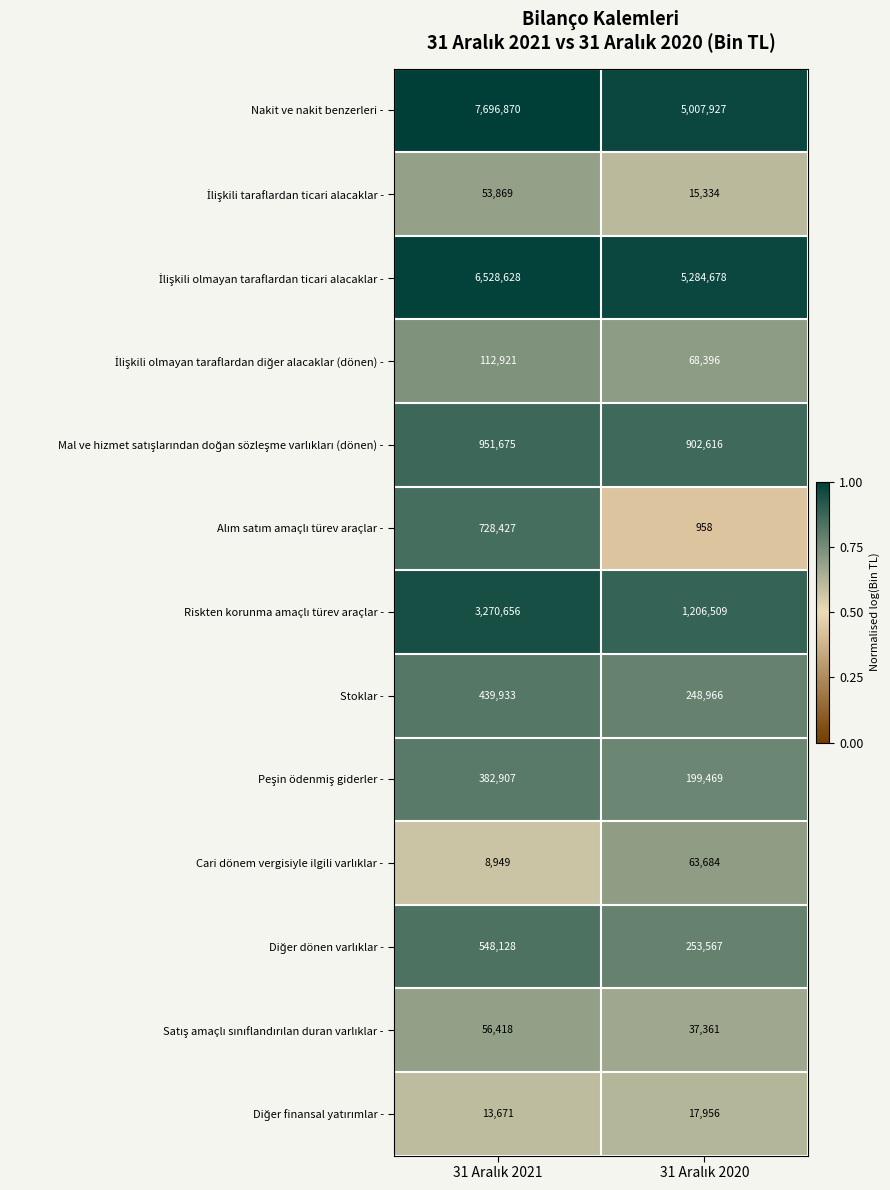

Which series has the largest range (max minus min)?

Nakit ve nakit benzerleri -